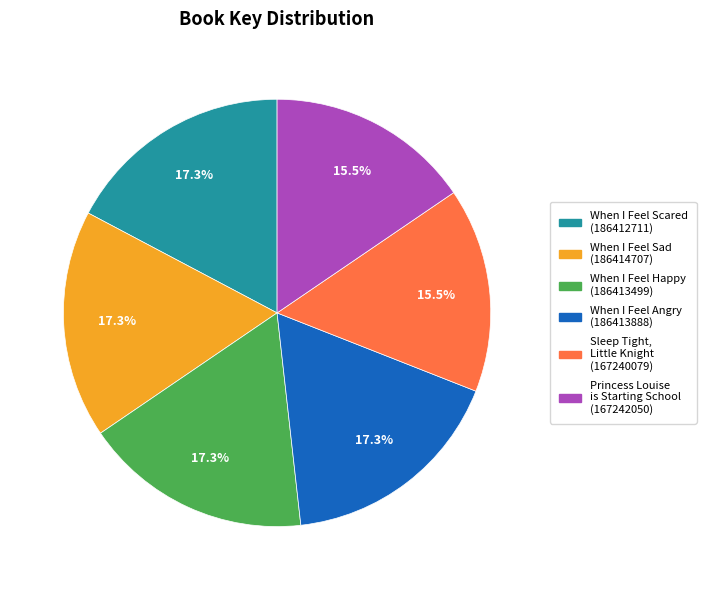

Approximately how many times larger is the value at When I Feel Sad compared to When I Feel Scared?

1.0